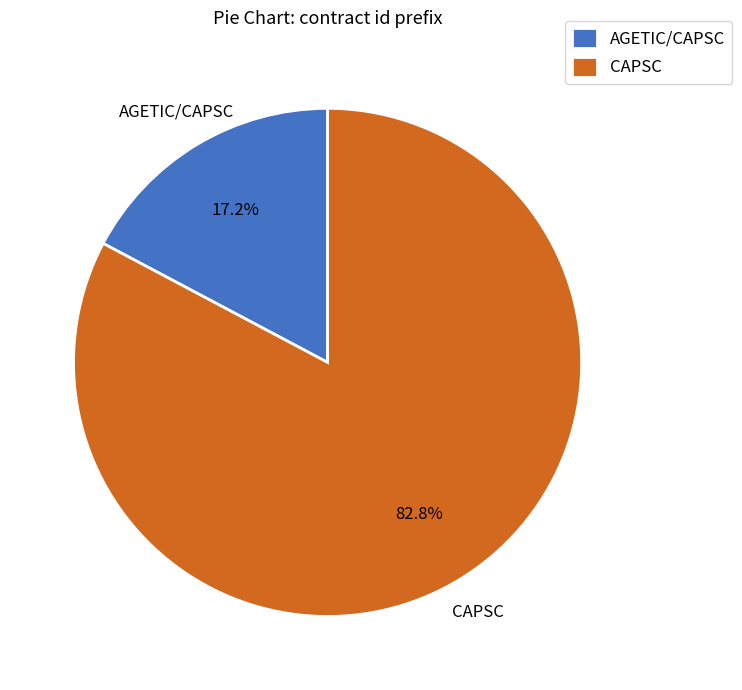

Is there a majority slice in this chart?

Yes